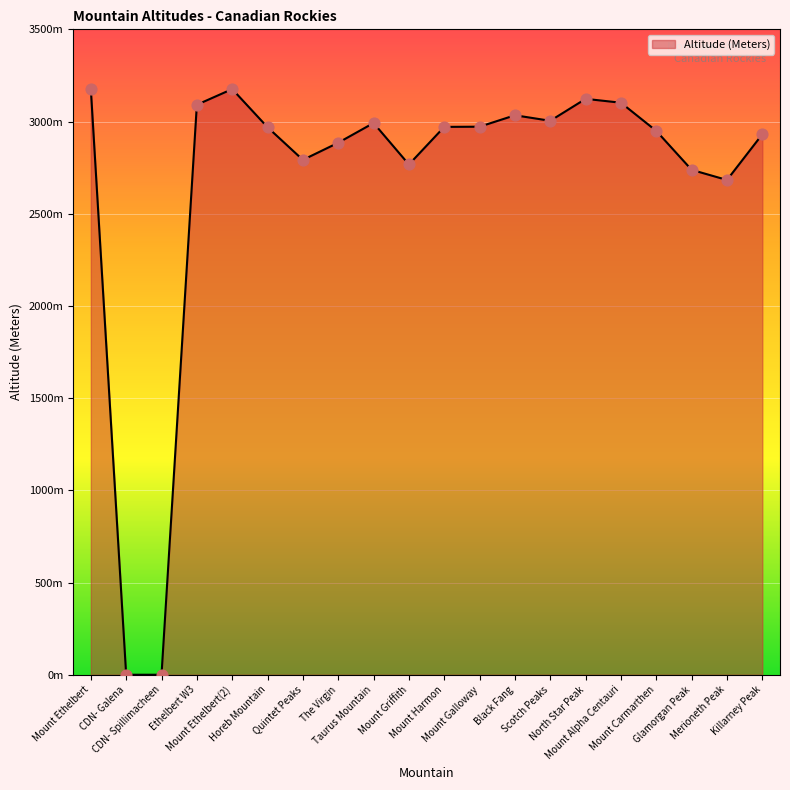

Which has a higher value, Quintet Peaks or Mount Ethelbert?

Mount Ethelbert